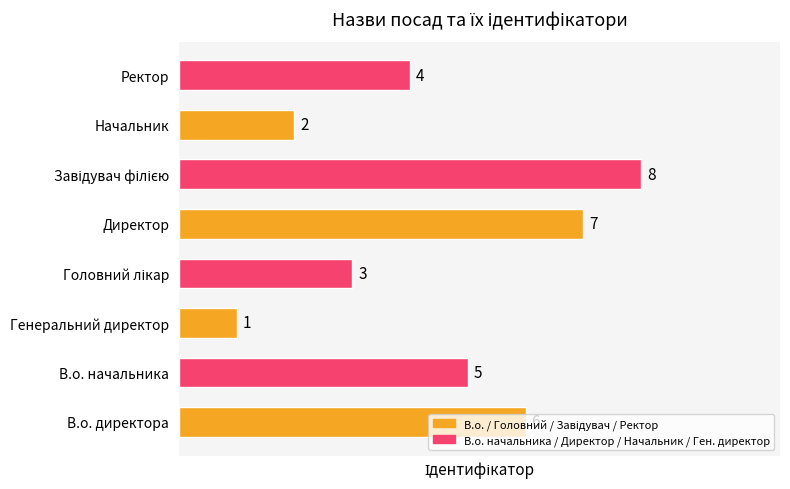

Which has a higher value, В.о. начальника or Директор?

Директор